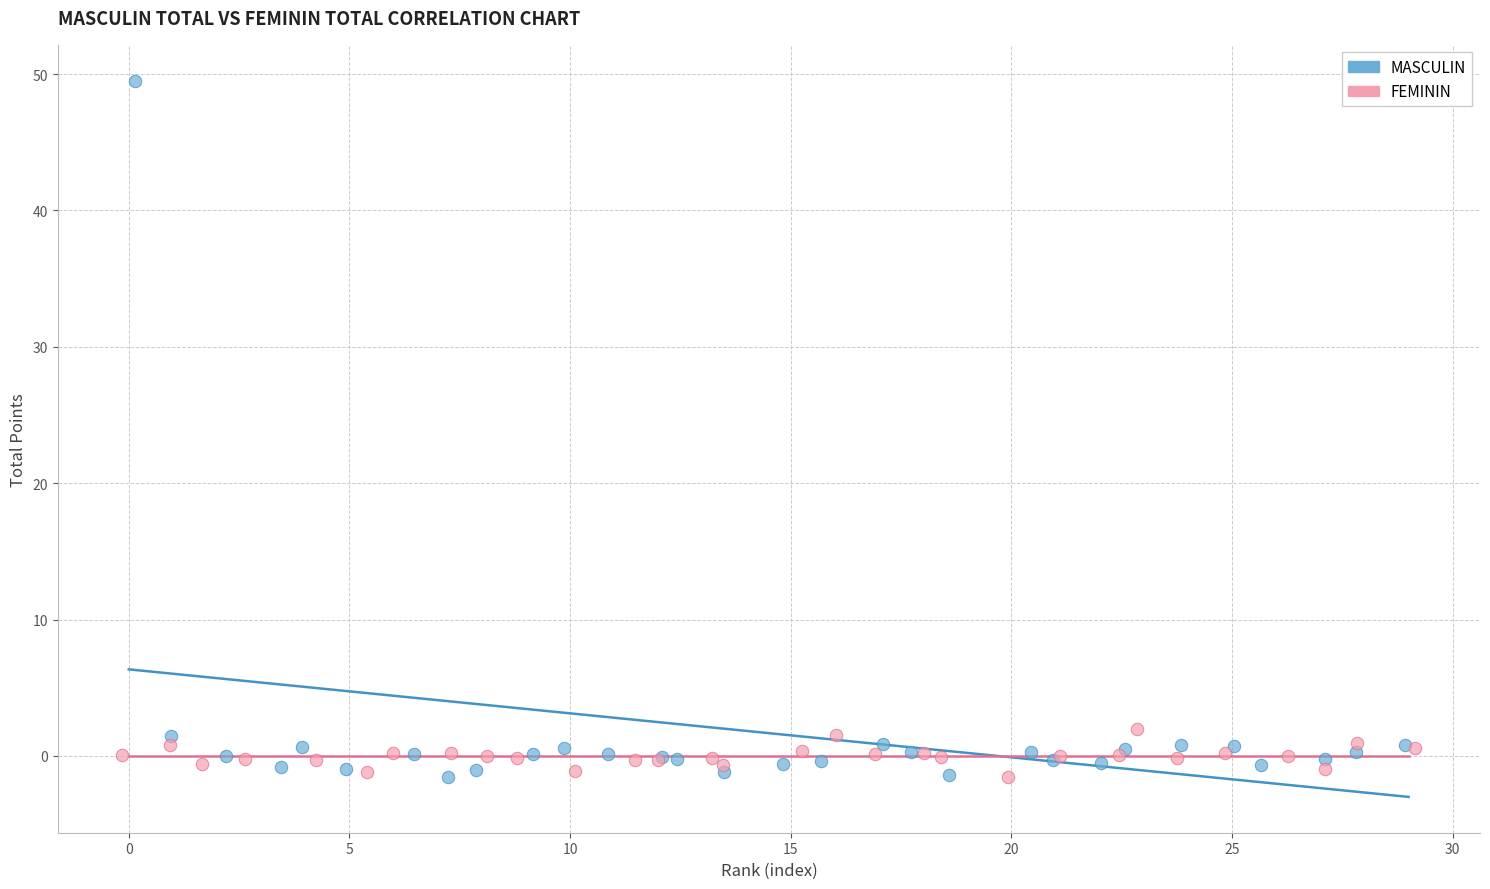

Which series reaches the maximum Y coordinate?

MASCULIN